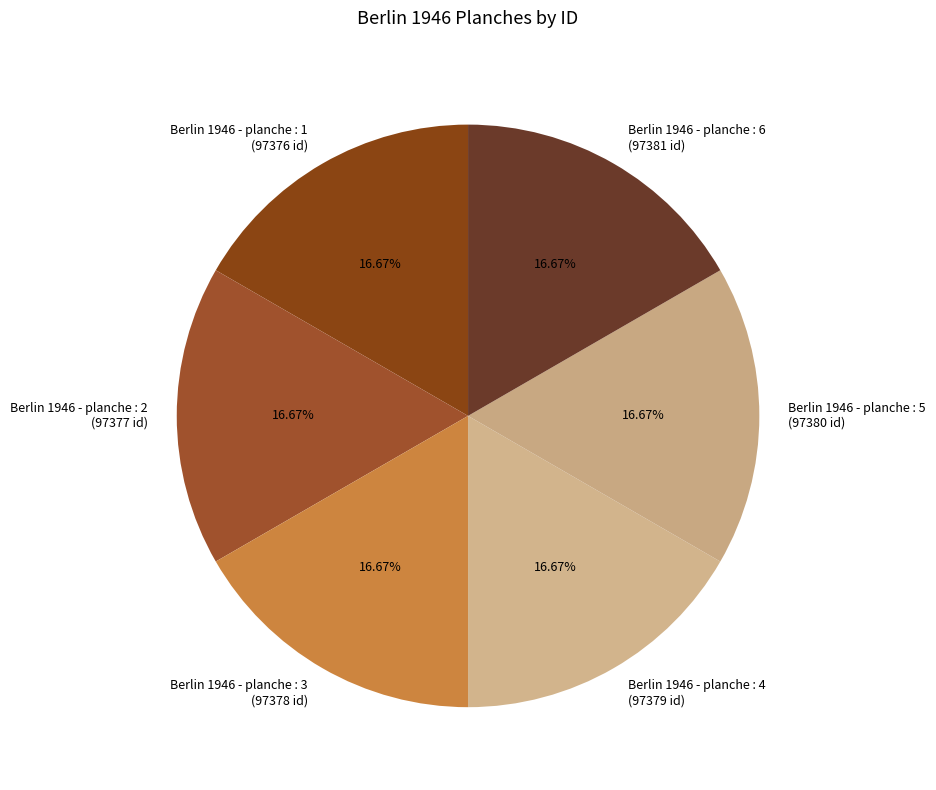

Is Berlin 1946 - planche : 1 the majority of the pie?

No